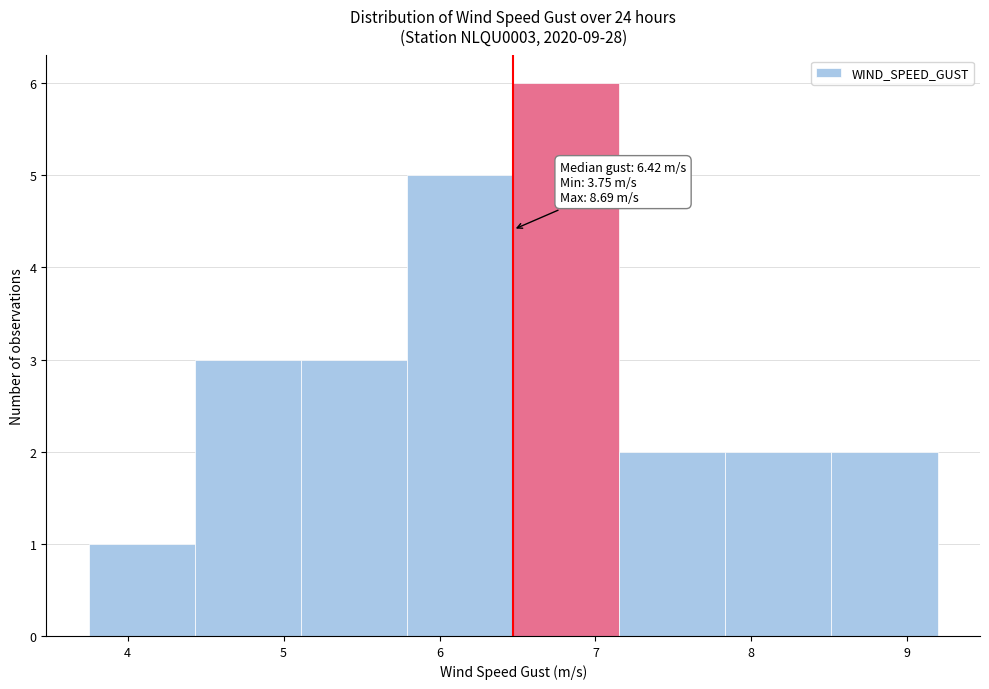

Over which range of the x-axis is the bar tallest?

6.5 to 7.2